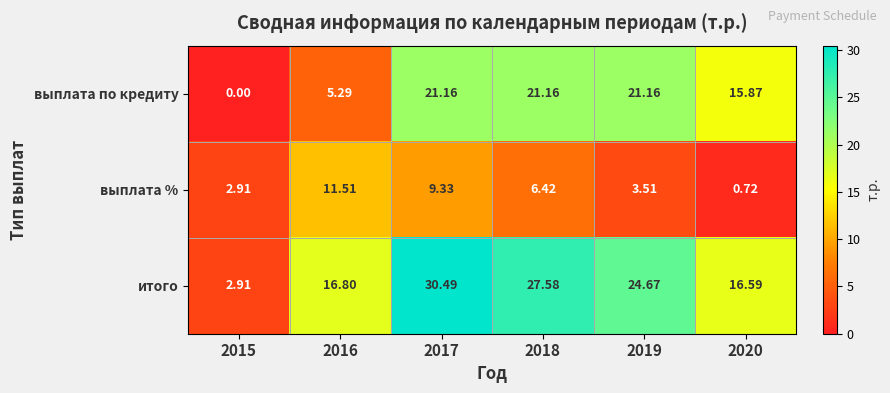

Which series has the largest range (max minus min)?

итого